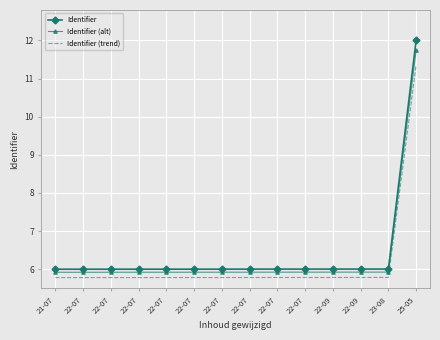

What are all the series names shown in the legend?

Identifier, Identifier (alt), Identifier (trend)